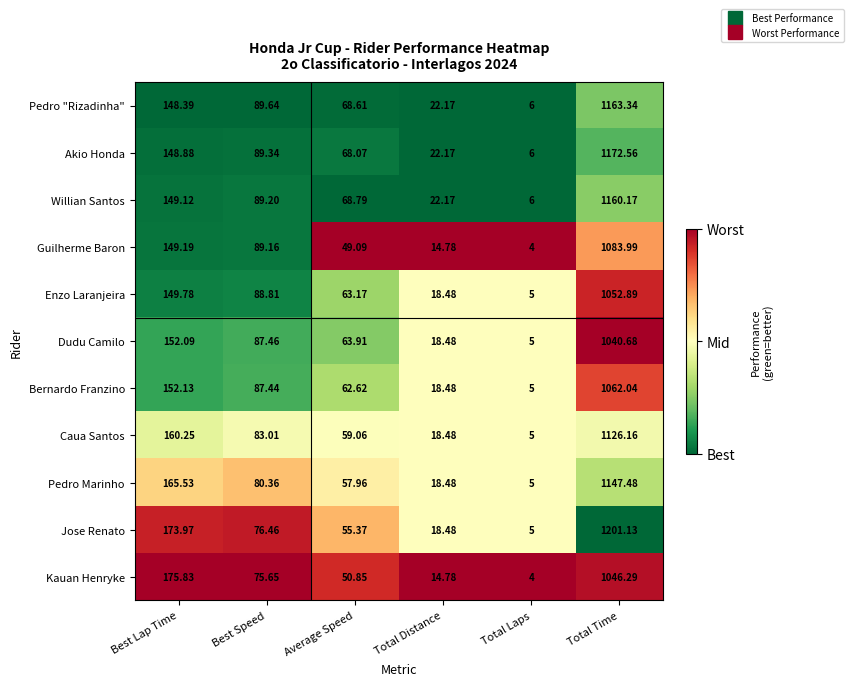

Rank the categories by Guilherme Baron value from lowest to highest.

Total Laps, Total Distance, Average Speed, Best Speed, Best Lap Time, Total Time